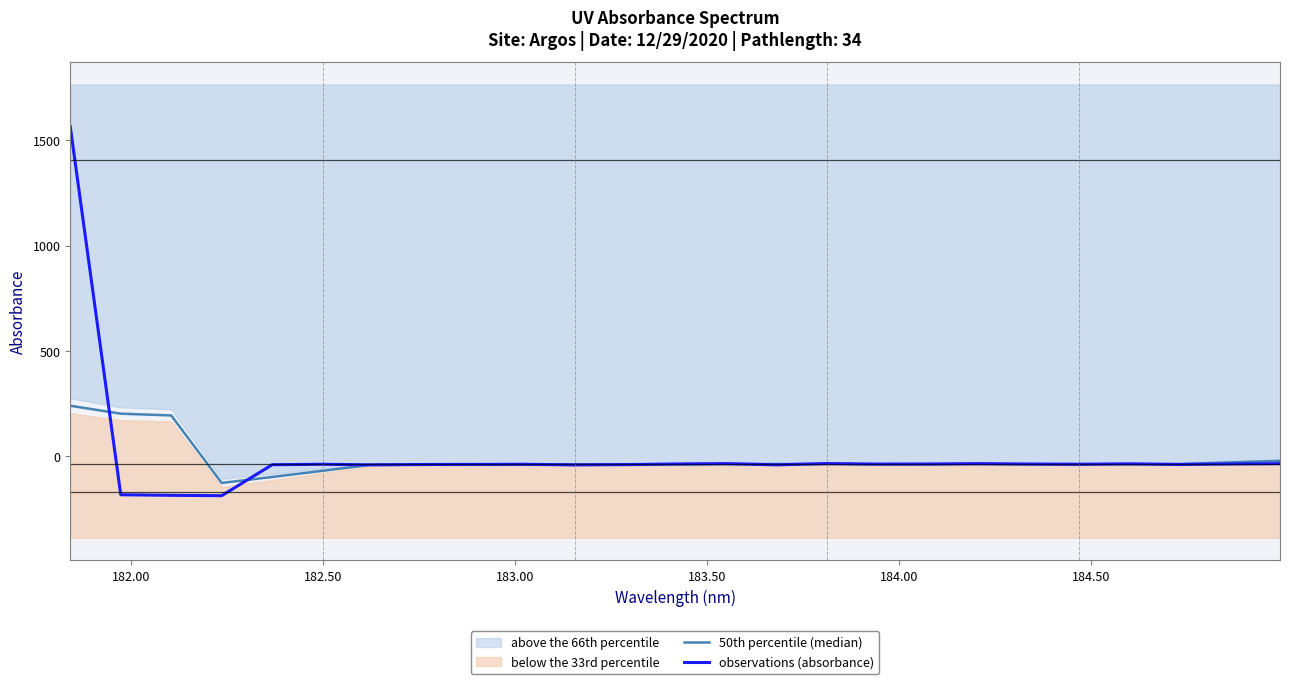

What is the difference between the maximum and second lowest values in the 50th percentile (median) series?

338.4